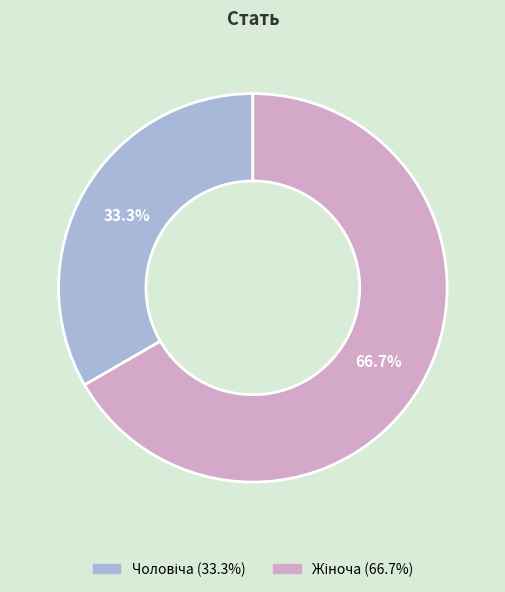

Does any single category account for the majority?

Yes